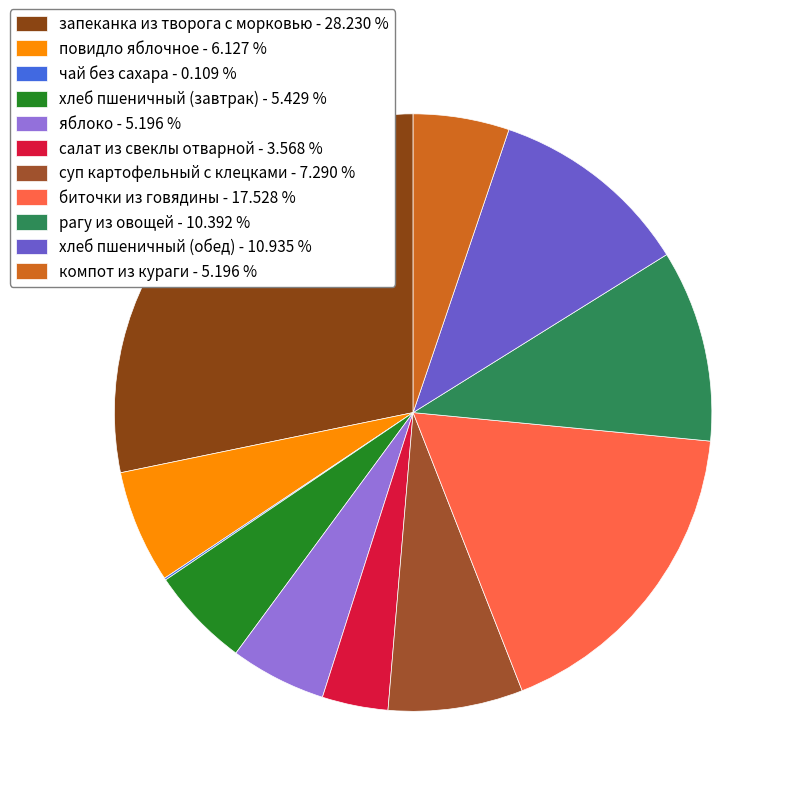

How many segments does this pie chart have?

11